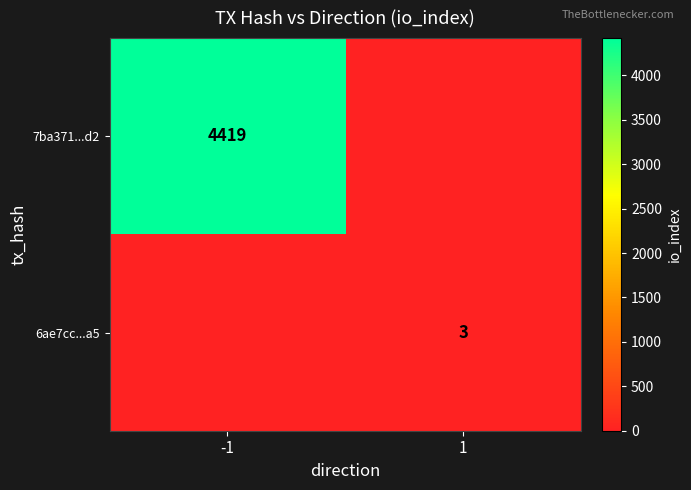

True or false: 6ae7cc...a5 has a value of 3 at 1.

True